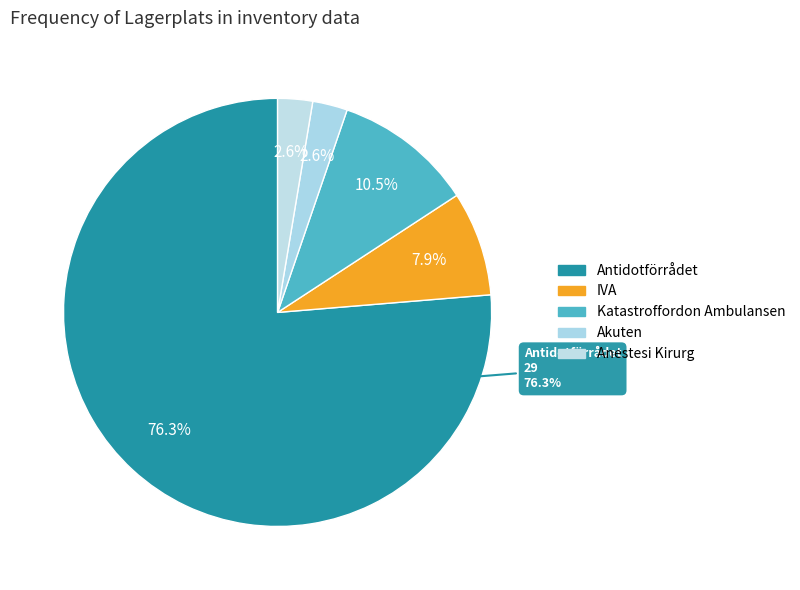

Rank the categories by value from highest to lowest.

Antidotförrådet, Katastroffordon Ambulansen, IVA, Akuten, Anestesi Kirurg